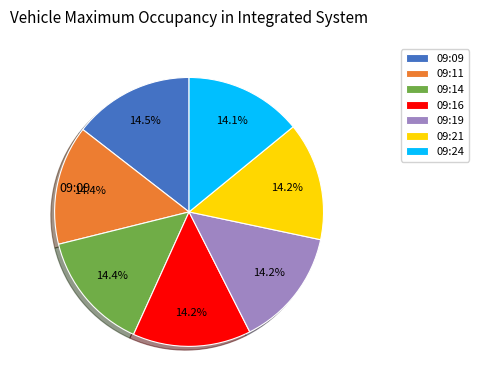

Is there any slice that represents more than half of the pie?

No